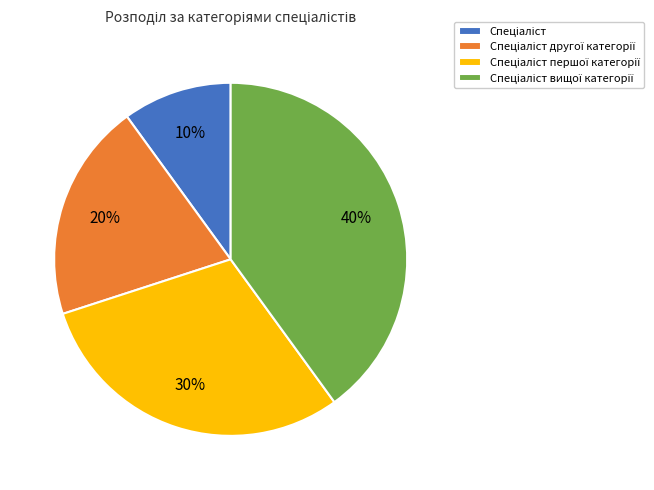

Is there any slice that represents more than half of the pie?

No